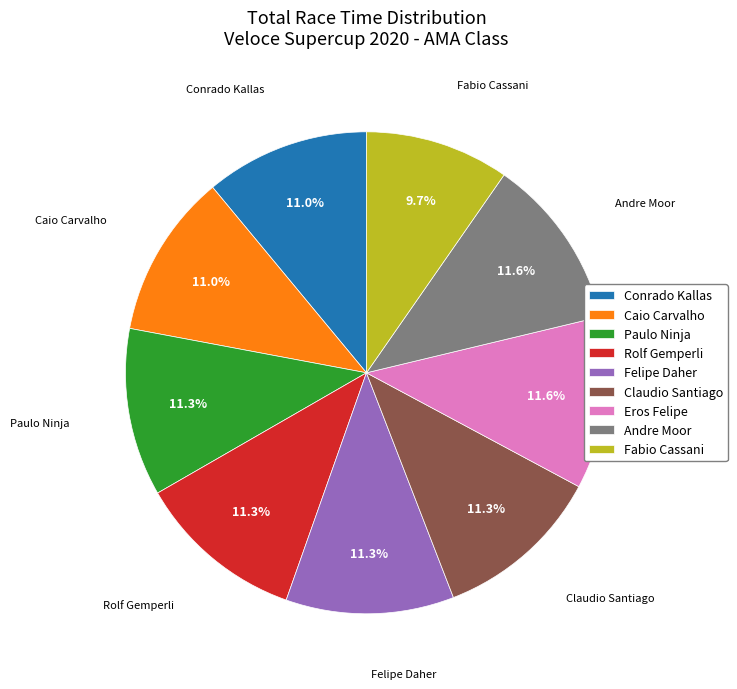

What percentage is the Paulo Ninja slice, to the nearest percent?

11%